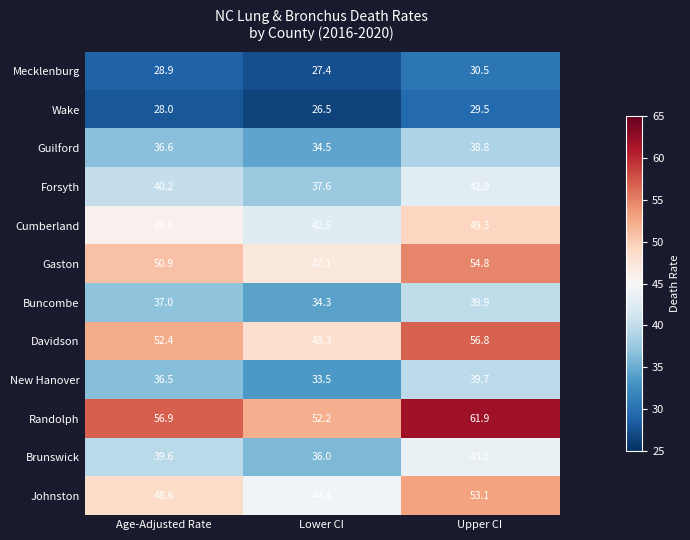

What is the sum of the Cumberland values at Lower CI and Age-Adjusted Rate?

88.3